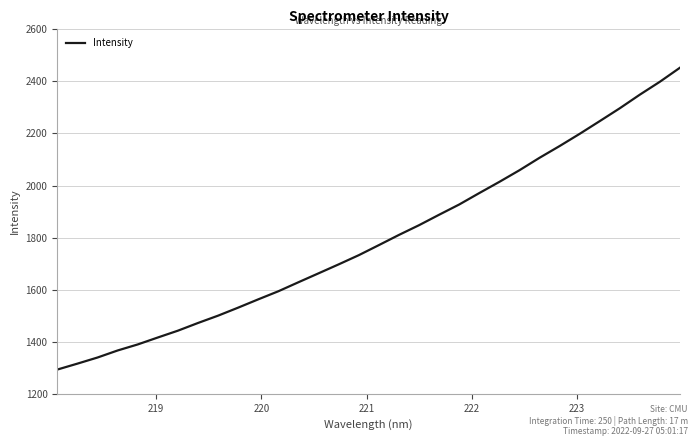

How many lines are shown in the chart?

1